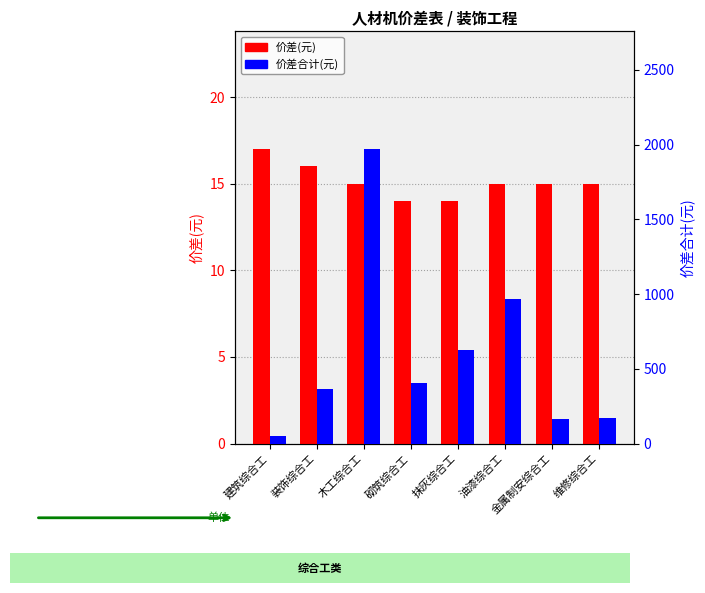

Is it true that 价差(元) equals 15.0 at 金属制安综合工?

True